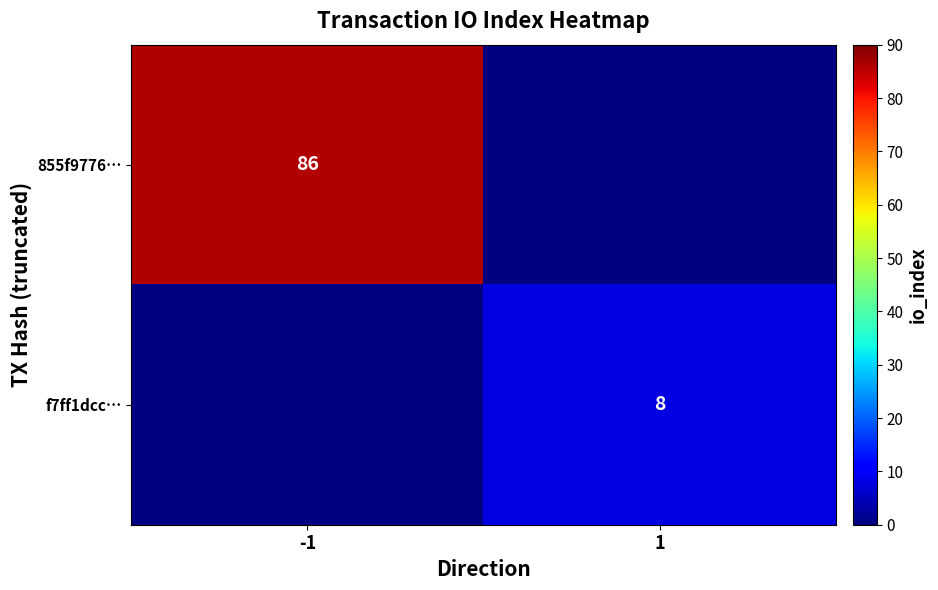

Is it true that 855f9776… equals 86 at -1?

True